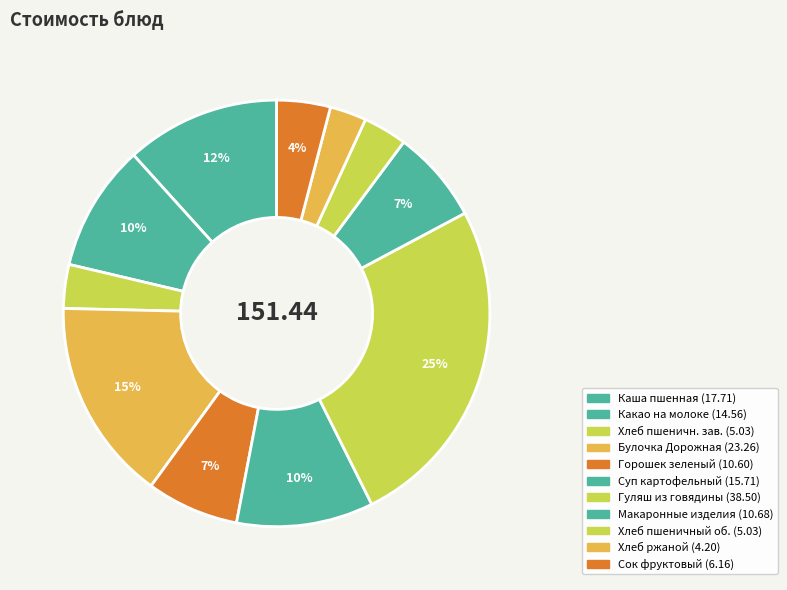

Count the number of slices in the pie.

11